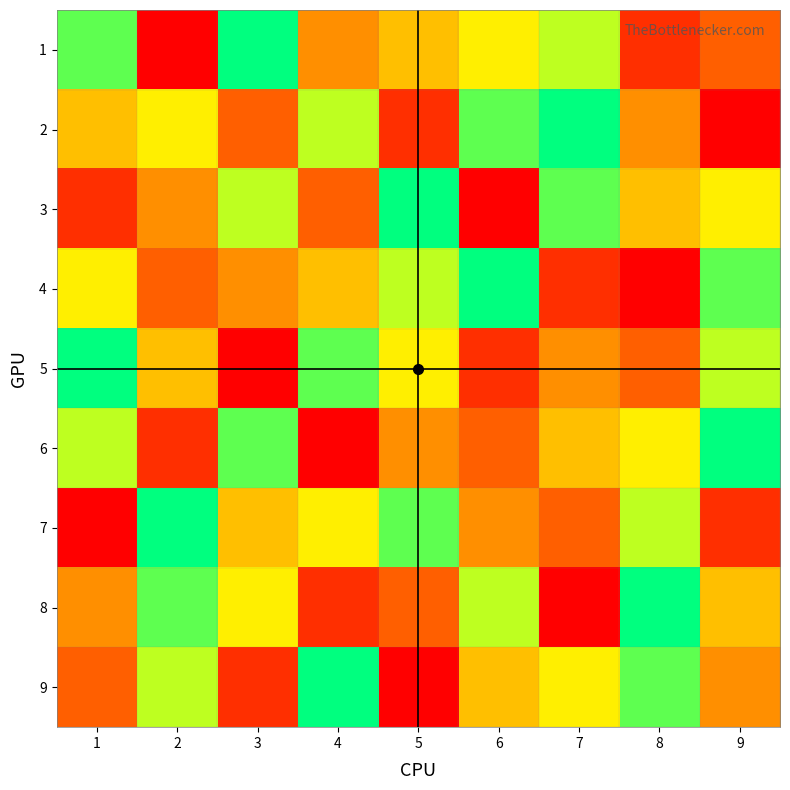

What is the total value across all series at 9?

45